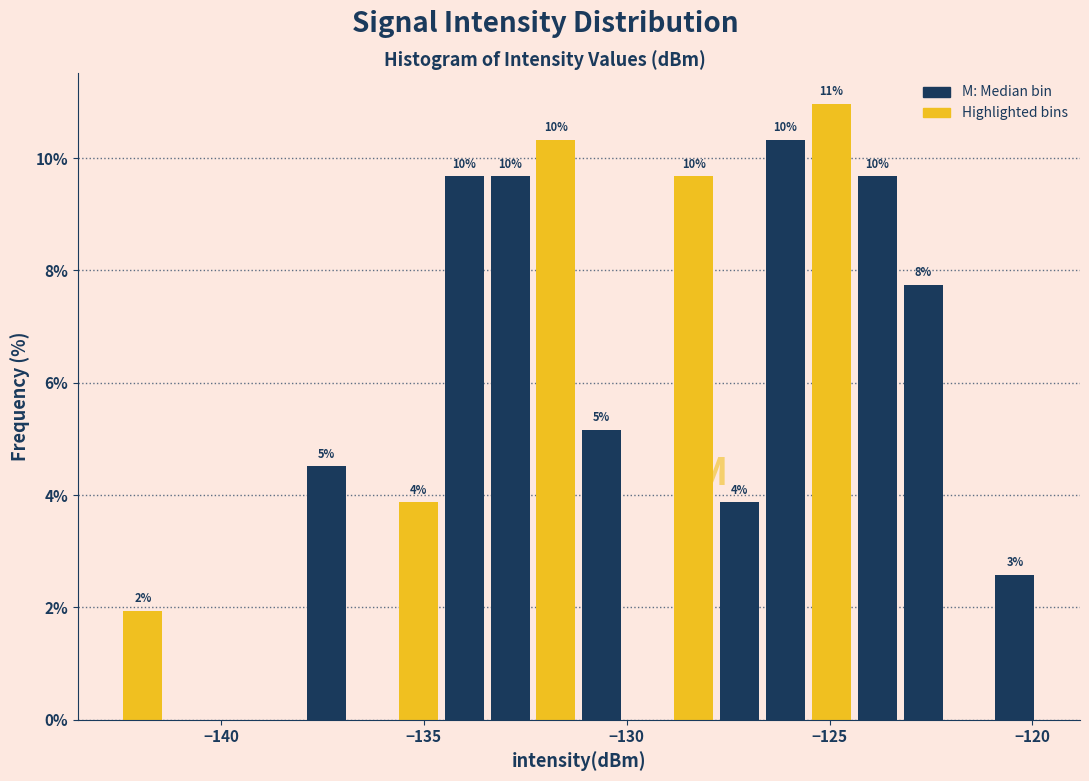

Read against the x-axis, roughly where is the centre of the tallest bar?

-125.0